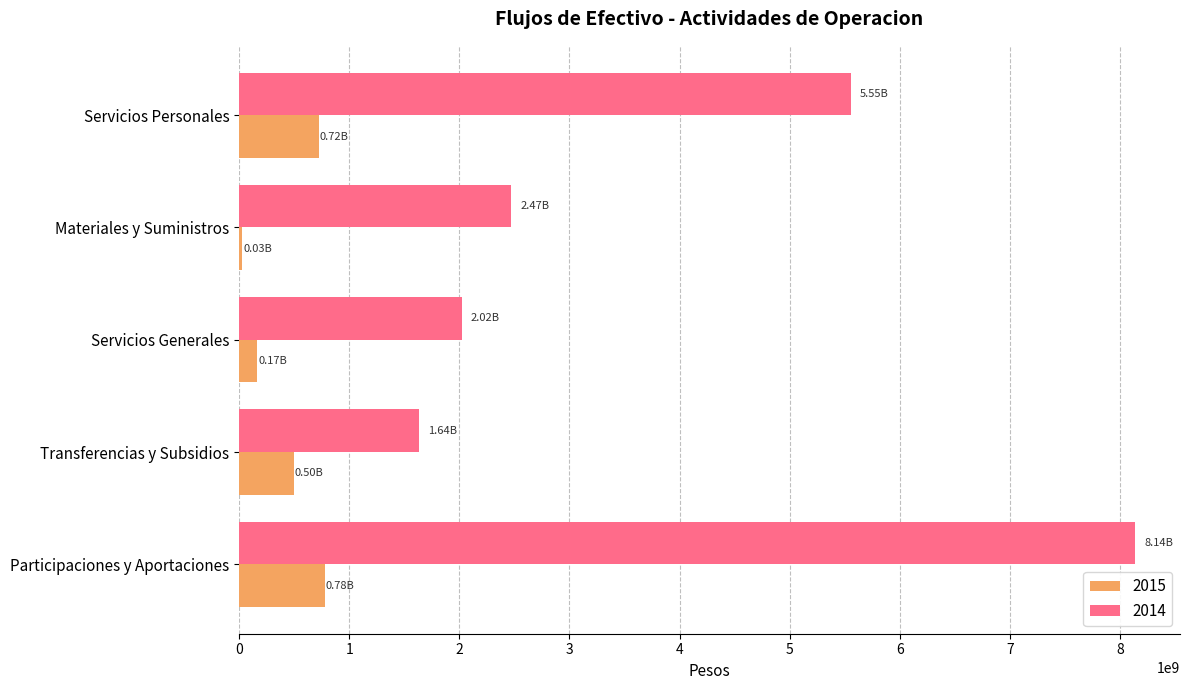

Between Transferencias y Subsidios and Participaciones y Aportaciones, which series saw the biggest shift?

2014